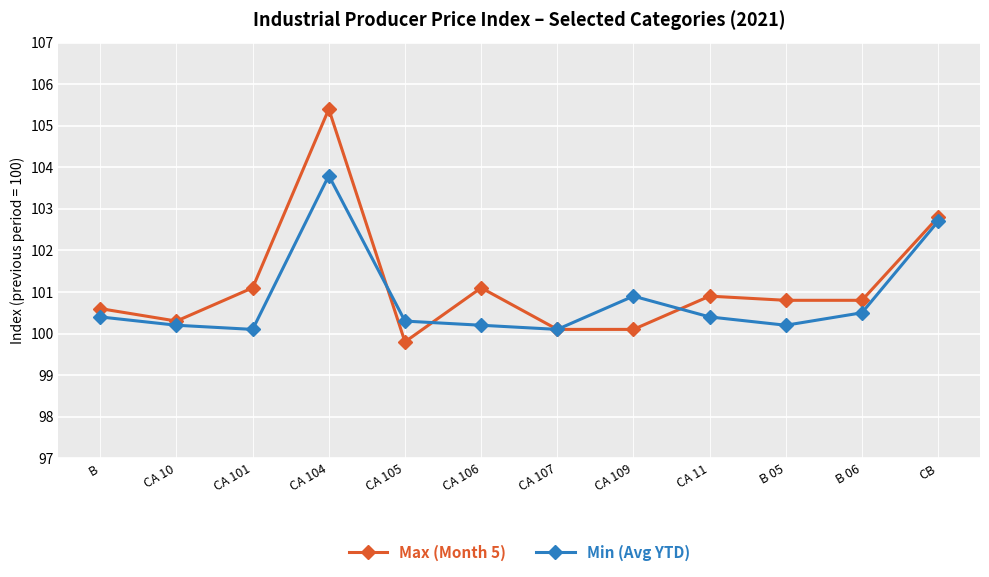

What is the label of the 9th point from the right?

CA 104